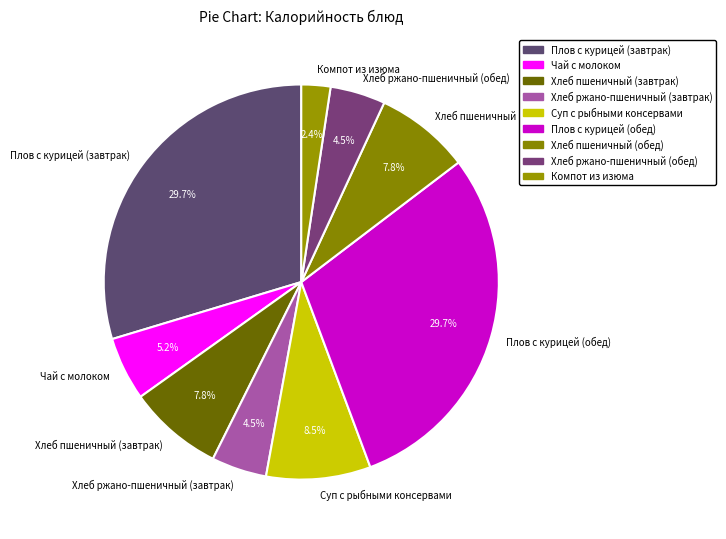

Which has a higher value, Хлеб ржано-пшеничный (обед) or Чай с молоком?

Чай с молоком